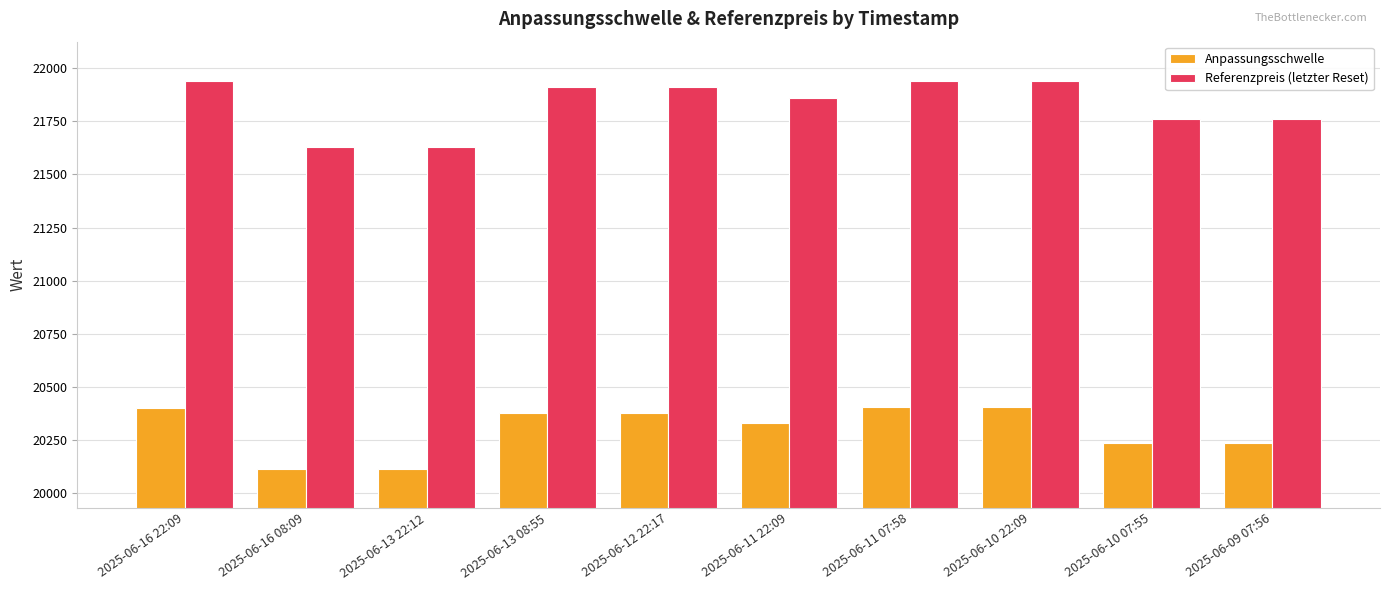

How many bars are there in each group?

2